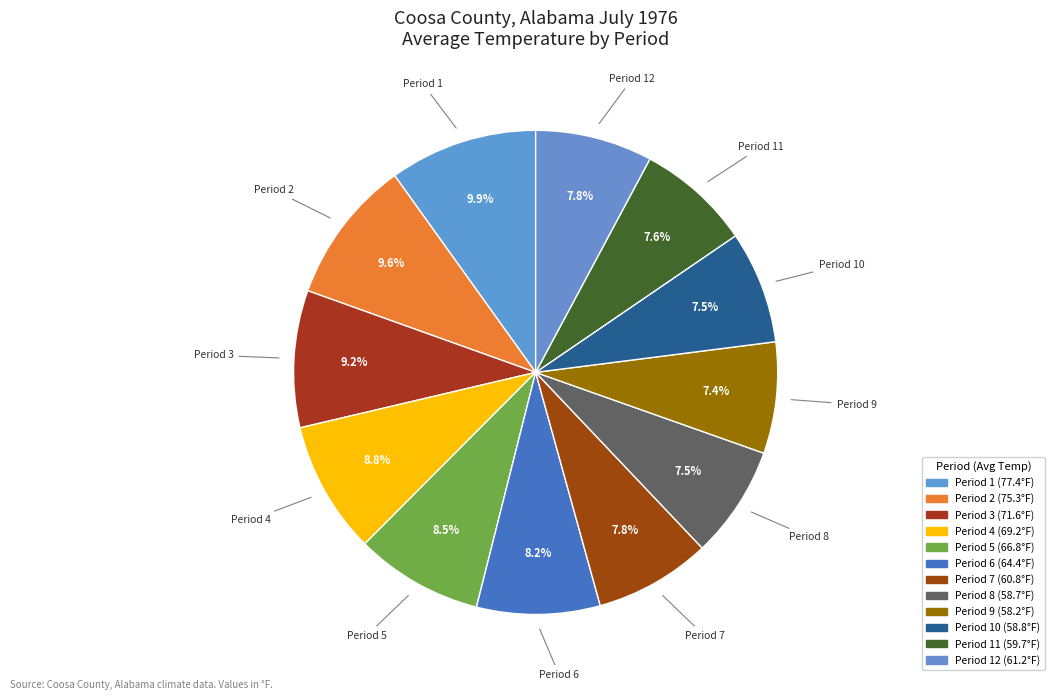

Is there a majority slice in this chart?

No